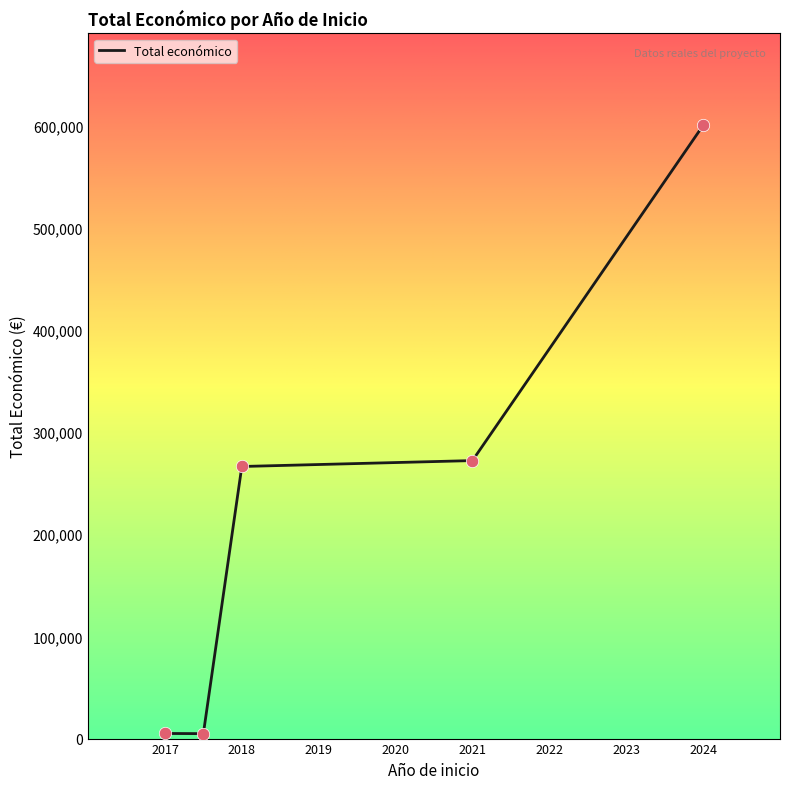

What is the difference between the second highest and second lowest values?

267024